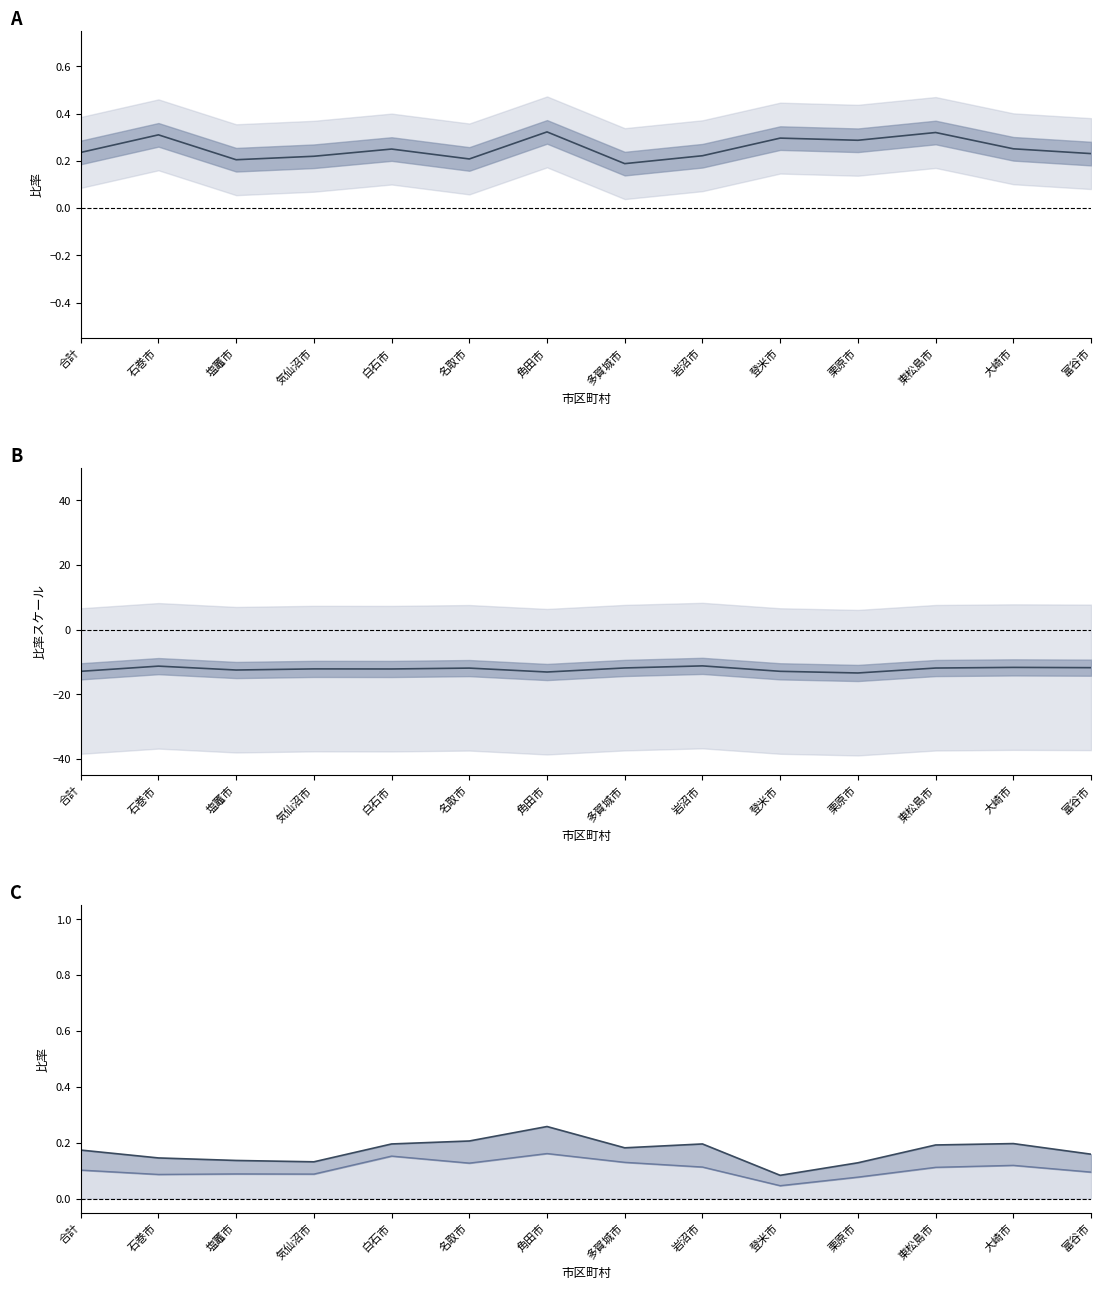

Does the chart display data point markers on the line(s)?

No